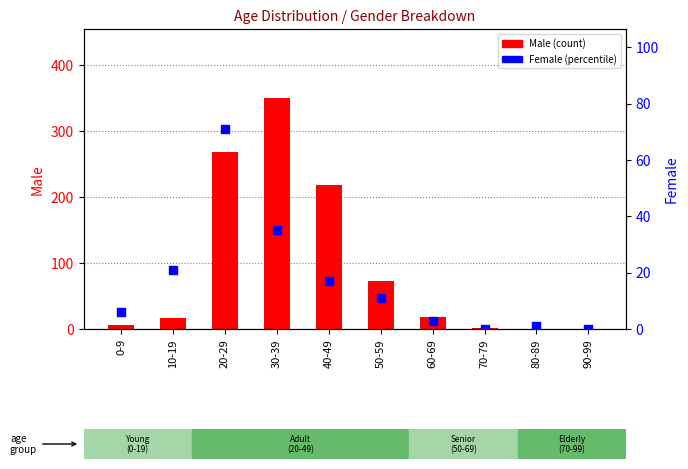

Is the value of Male at 90-99 greater than the value of Female at 90-99?

No